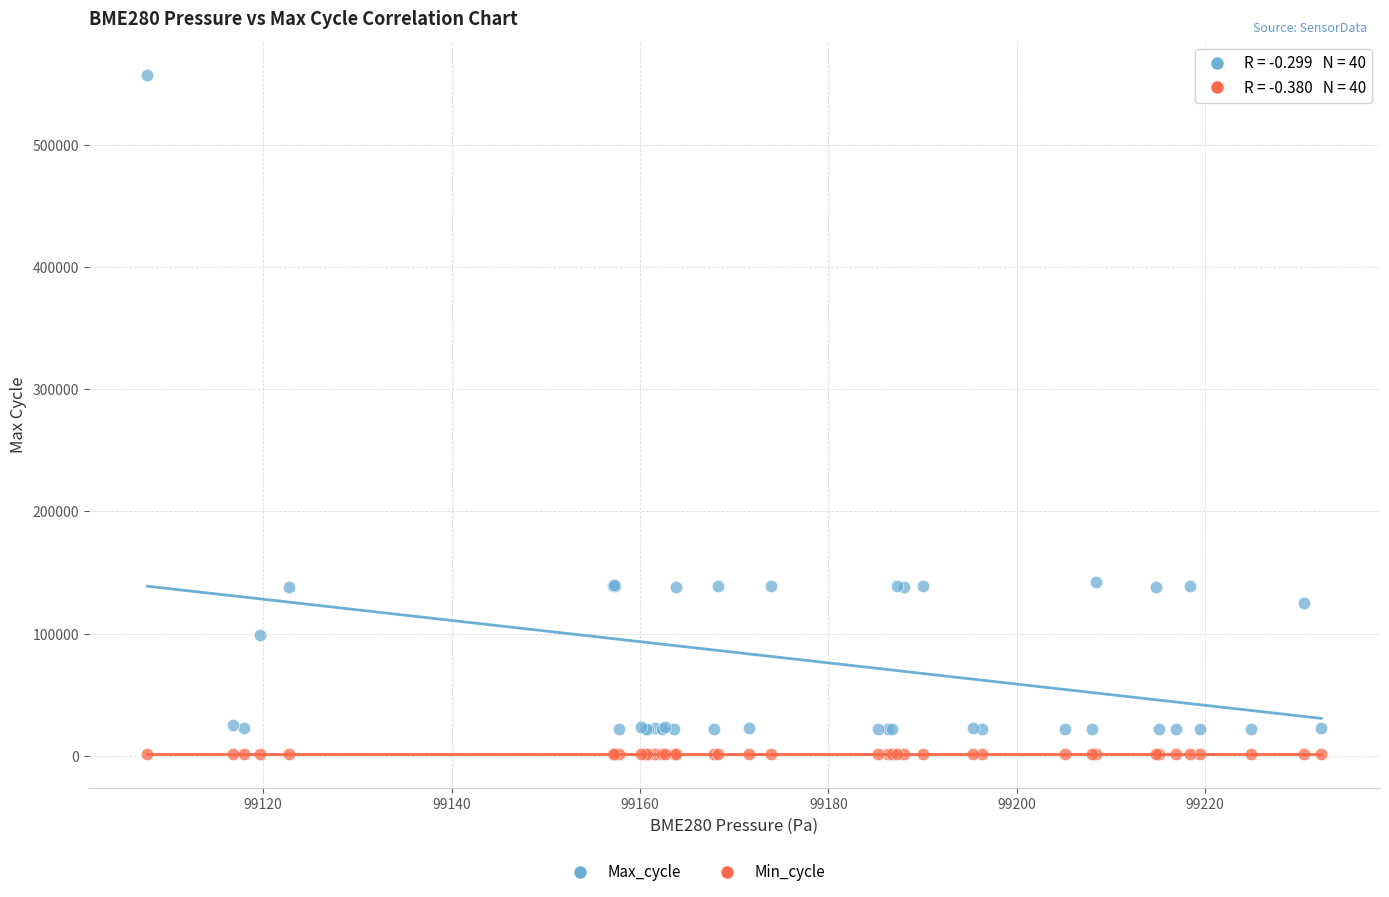

Which series reaches the minimum Y coordinate?

Min_cycle